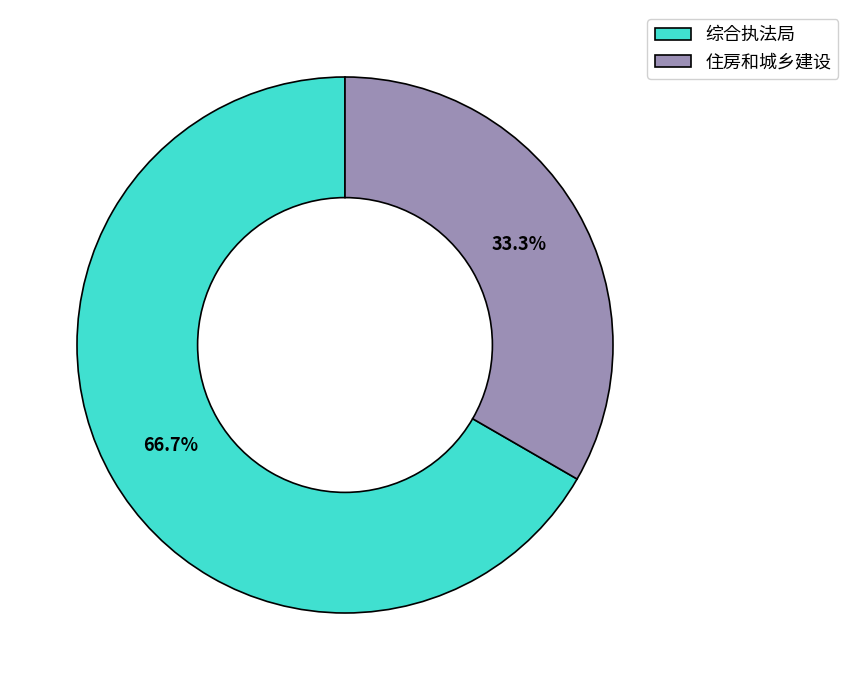

Does 住房和城乡建设 account for over 50% of the chart?

No